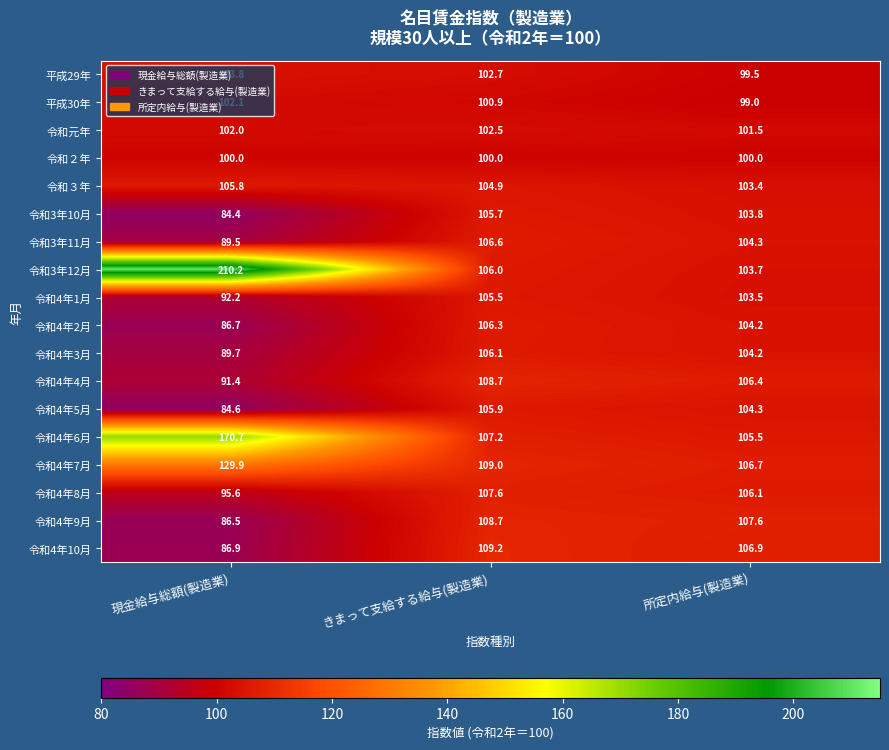

Between 現金給与総額(製造業) and 所定内給与(製造業), which series saw the biggest shift?

令和3年12月